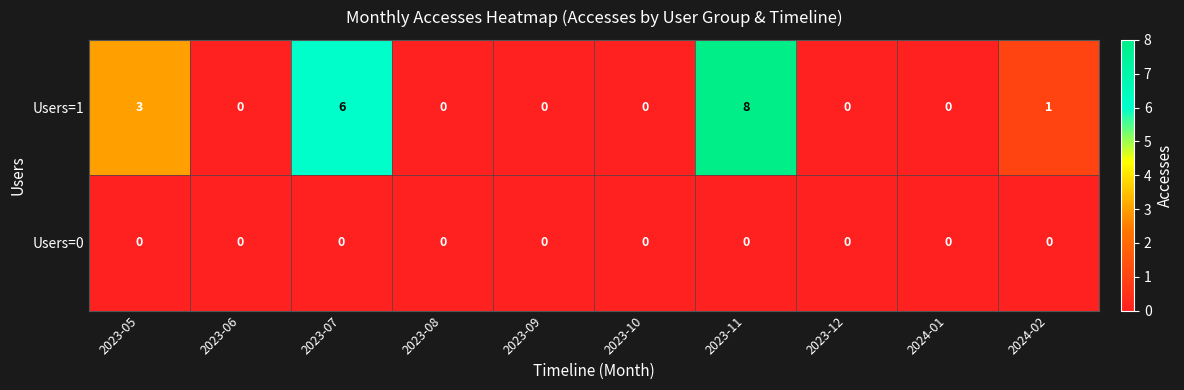

What is the difference between the Users=1 values at 2023-09 and 2023-07?

6